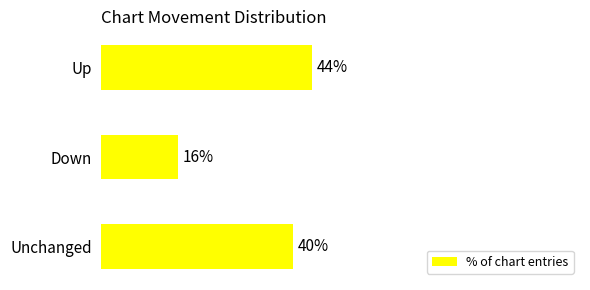

List the labels in order of value, largest first.

Up, Unchanged, Down